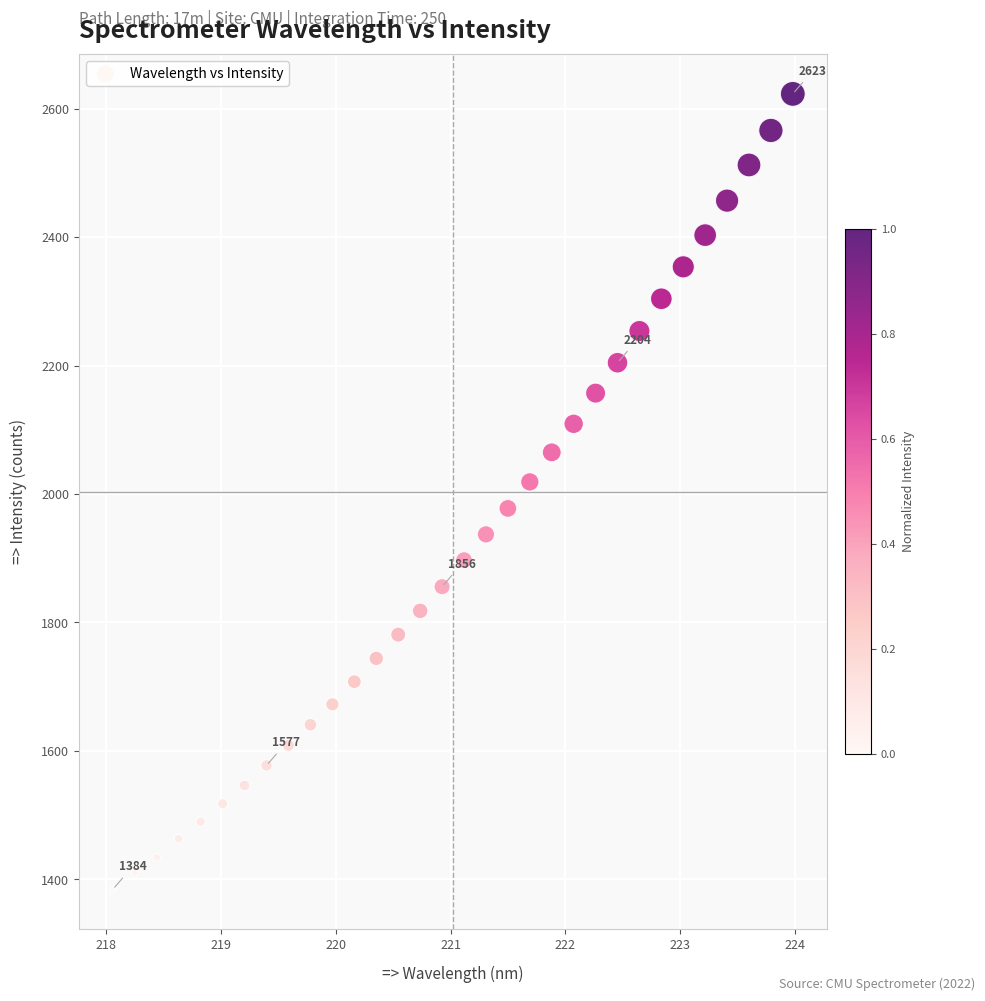

What is the range of X values (max minus min)?

5.9